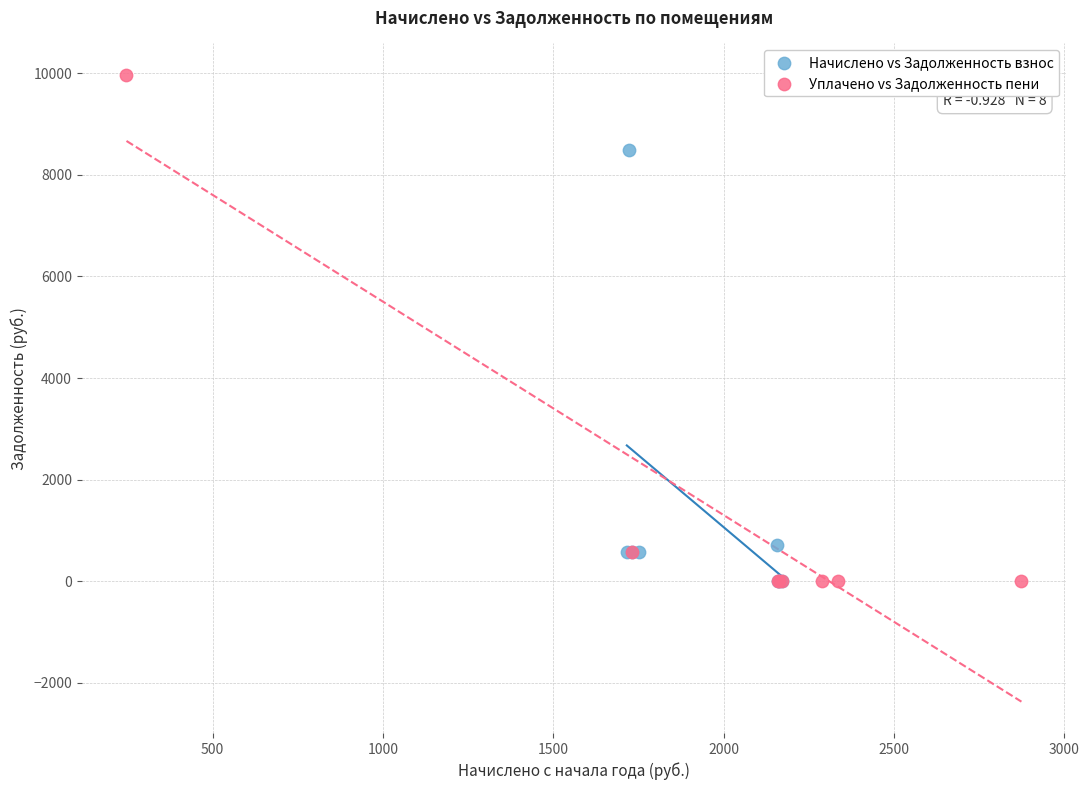

Which series has the largest Y range (max minus min)?

Уплачено vs Задолженность пени